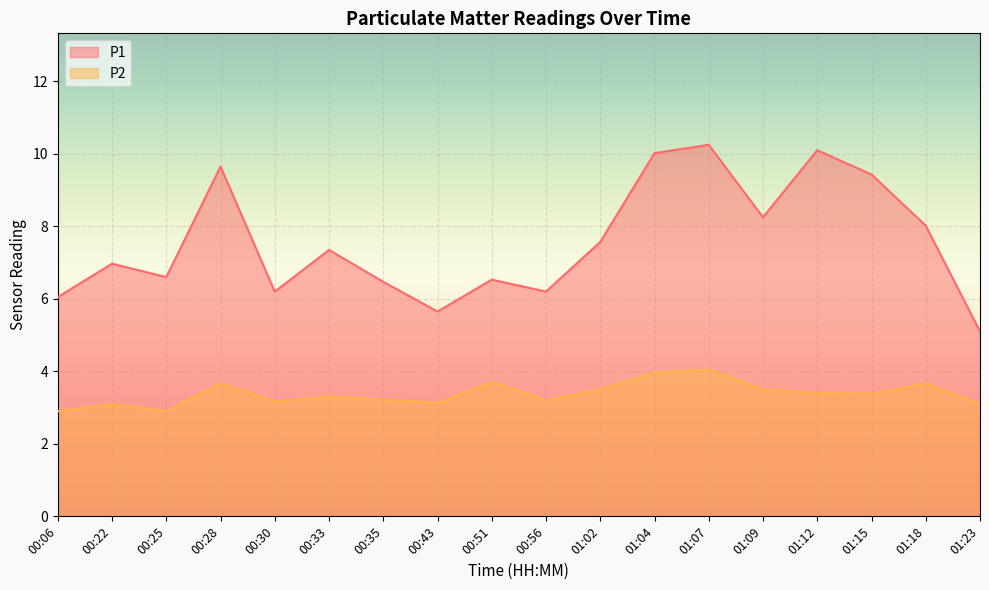

The P1 series shows 8.0 at 01:18. True or false?

True